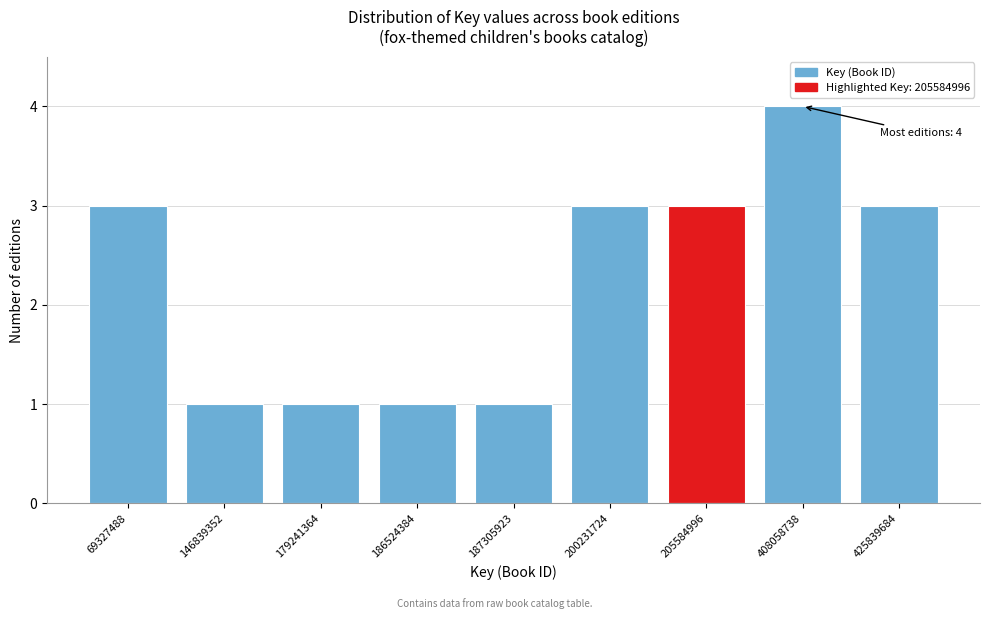

Reading right to left, list all the values displayed in this chart.

3	4	3	3	1	1	1	1	3